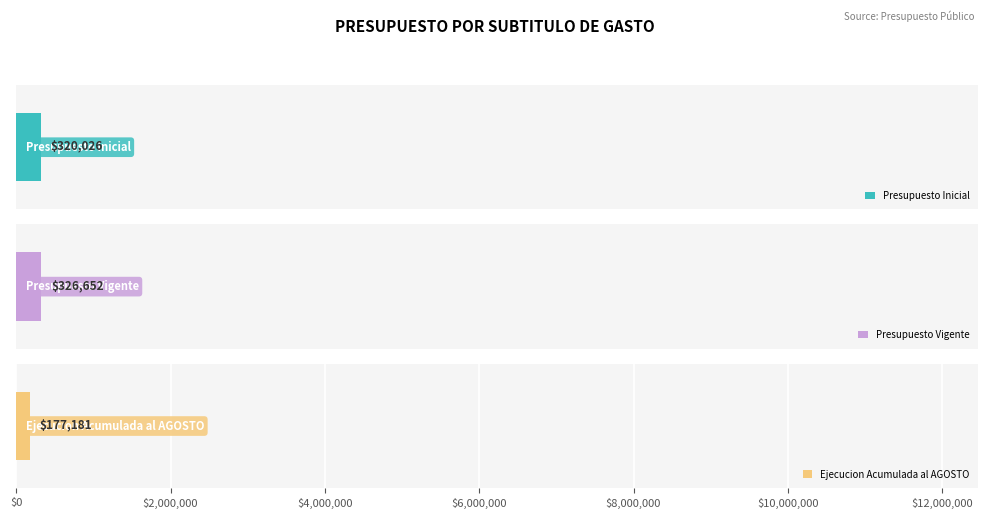

Read the Presupuesto Inicial value at GASTOS EN PERSONAL.

320026